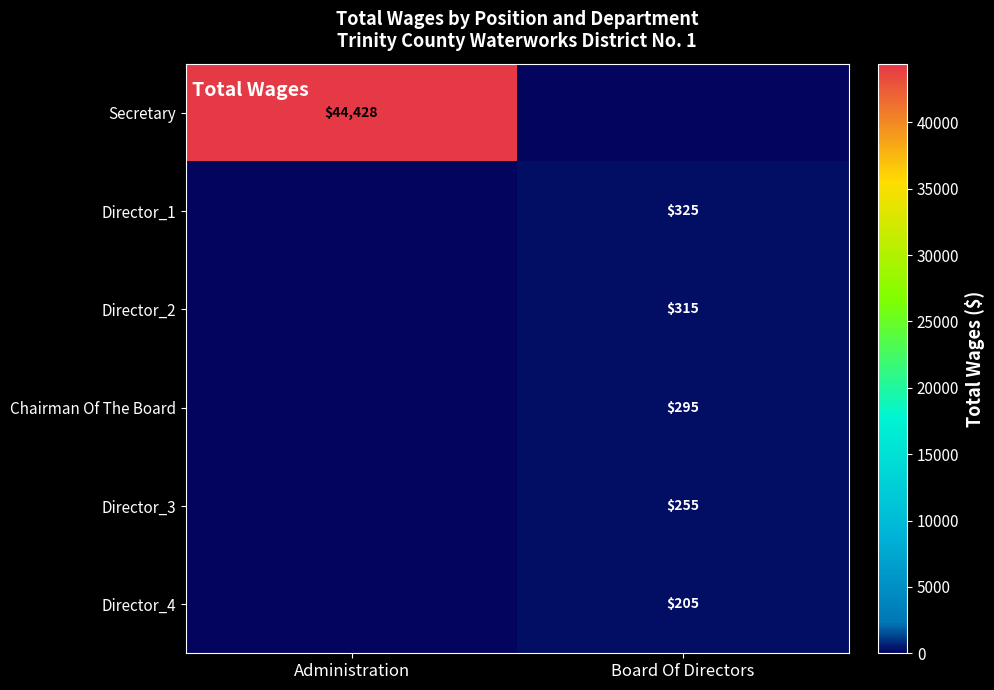

What is the difference between the highest and lowest values at Board Of Directors?

325